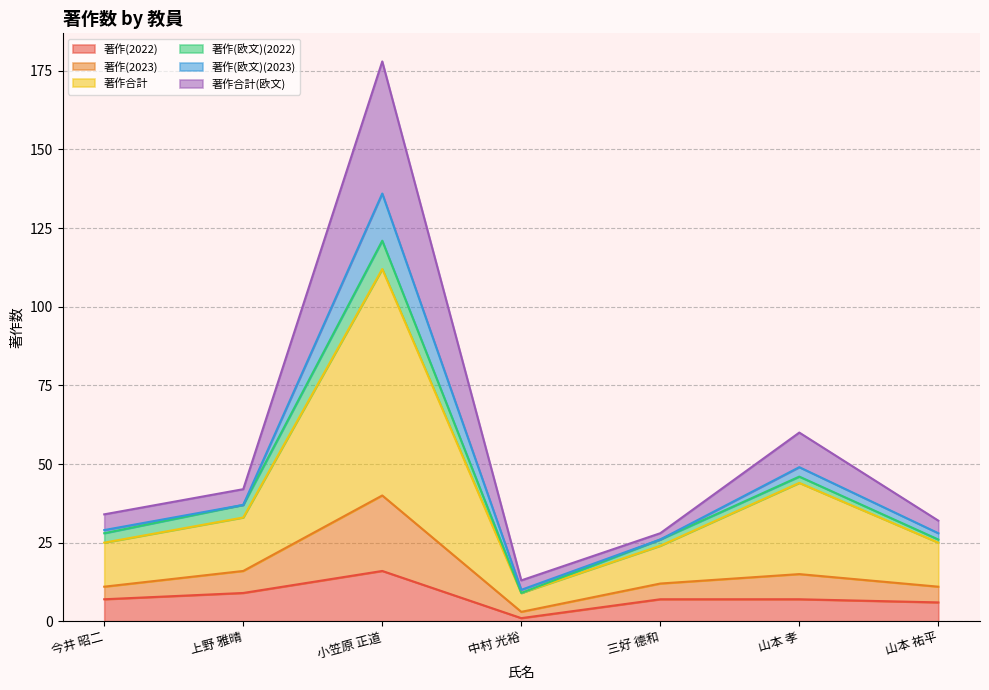

At which category is the sum across all series the highest?

小笠原 正道